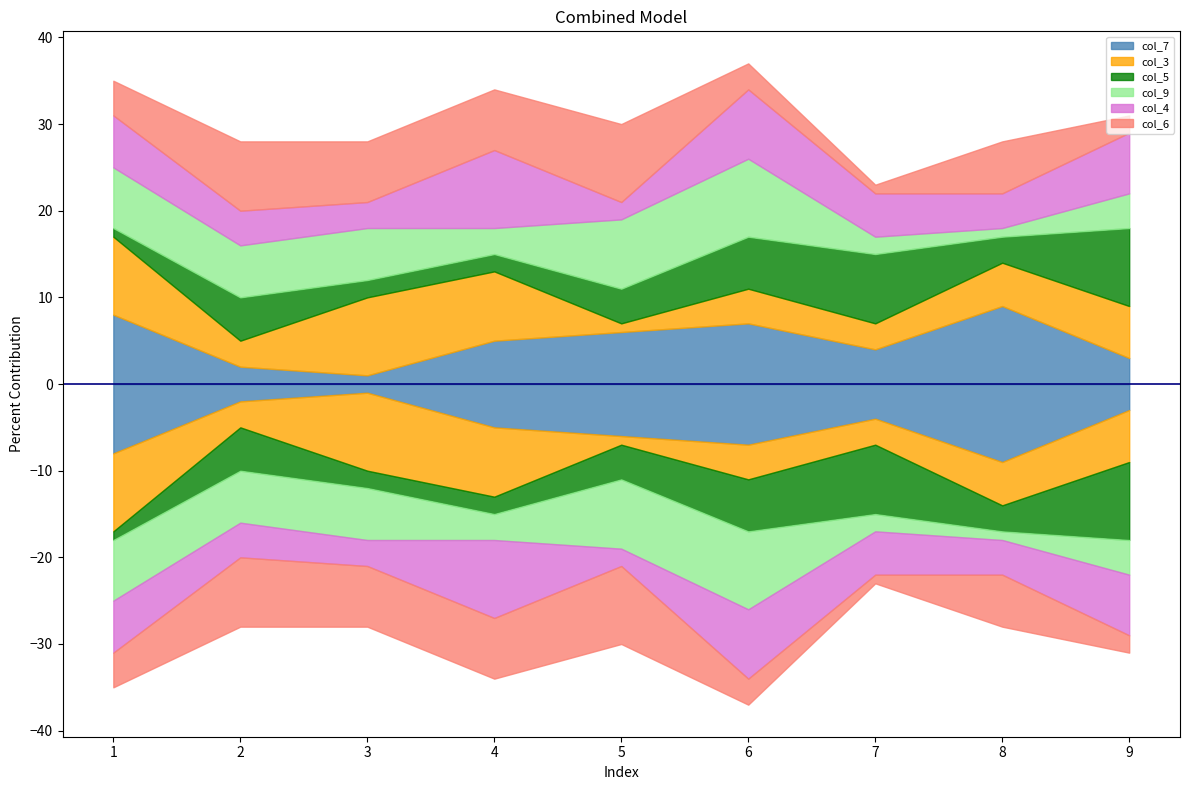

What is the value of the col_7 point at the 4th from the left?

5